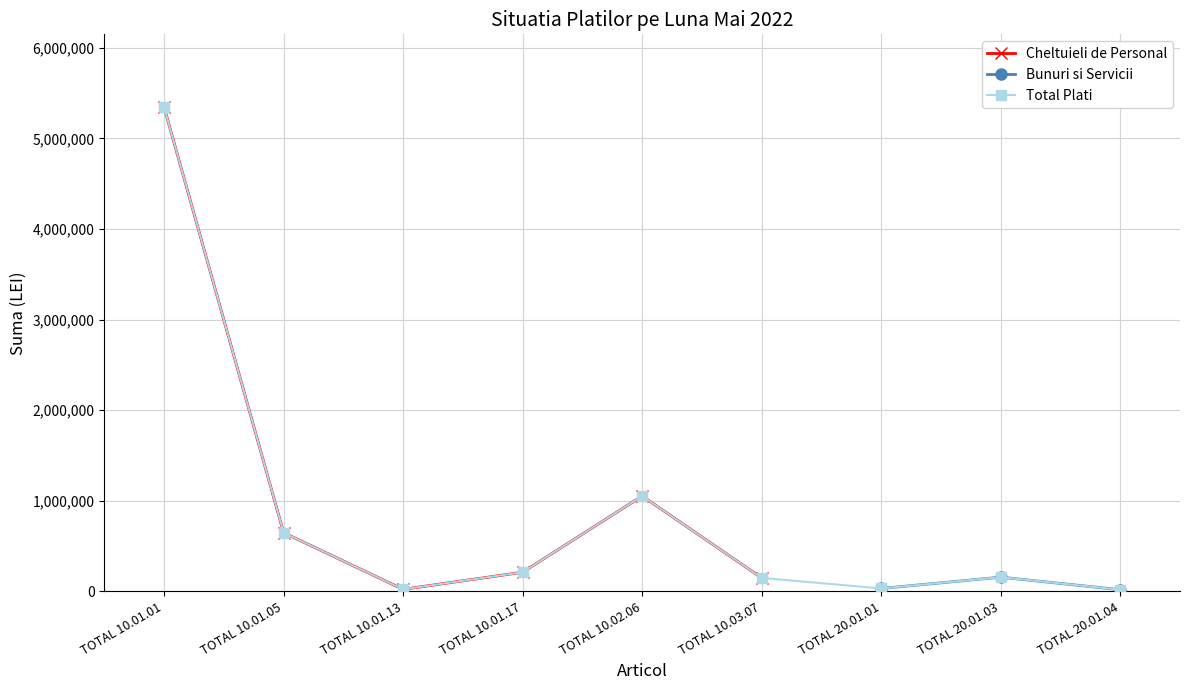

What are all the series names shown in the legend?

Cheltuieli de Personal, Bunuri si Servicii, Total Plati